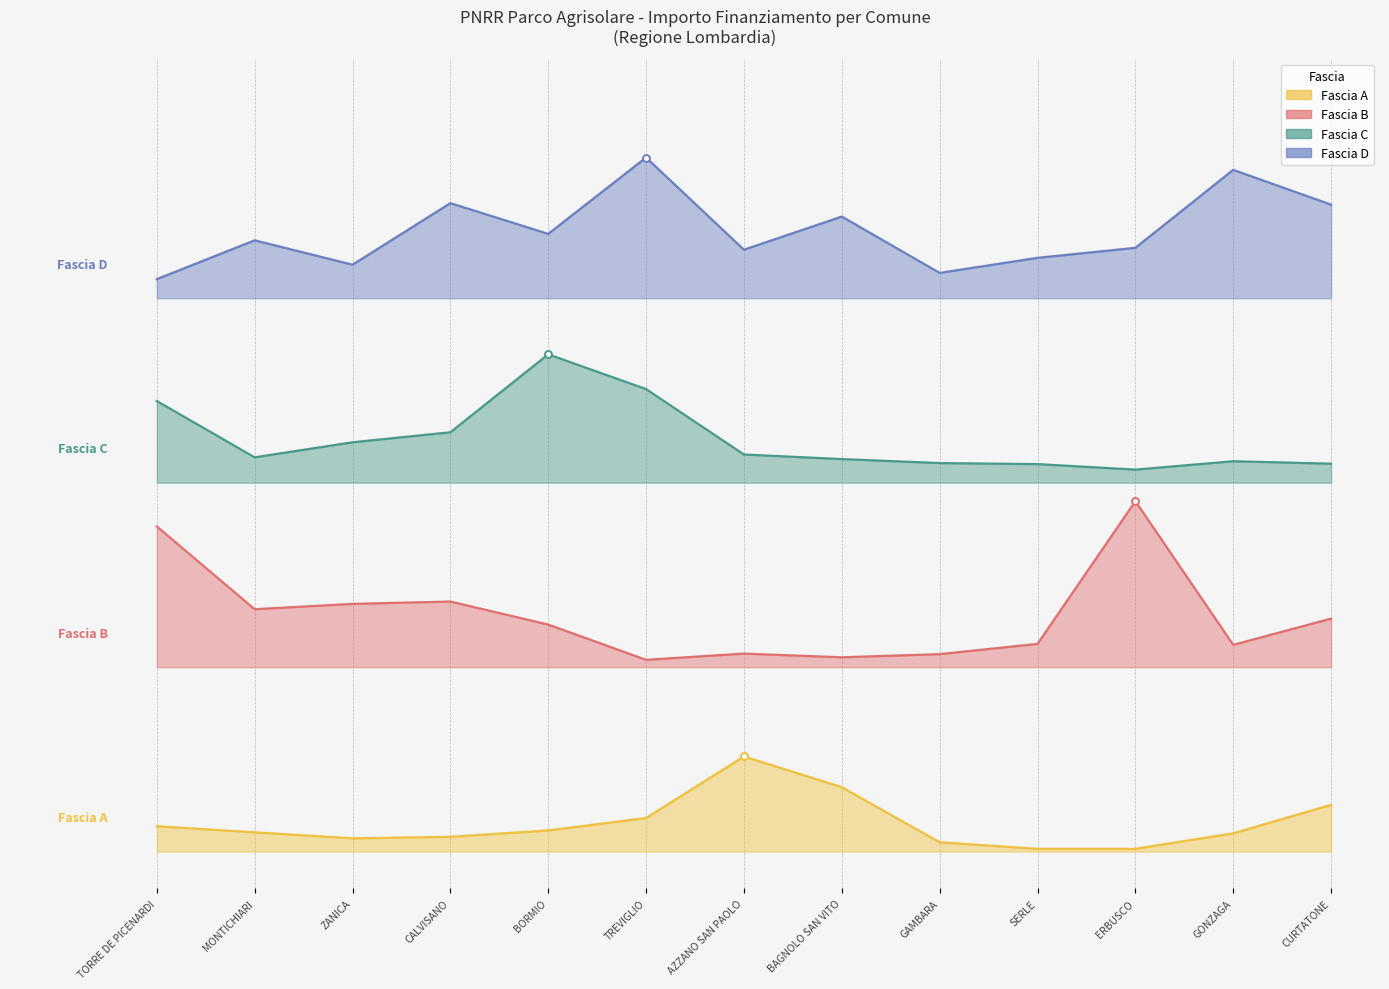

Which series reaches the maximum Y coordinate?

Fascia D